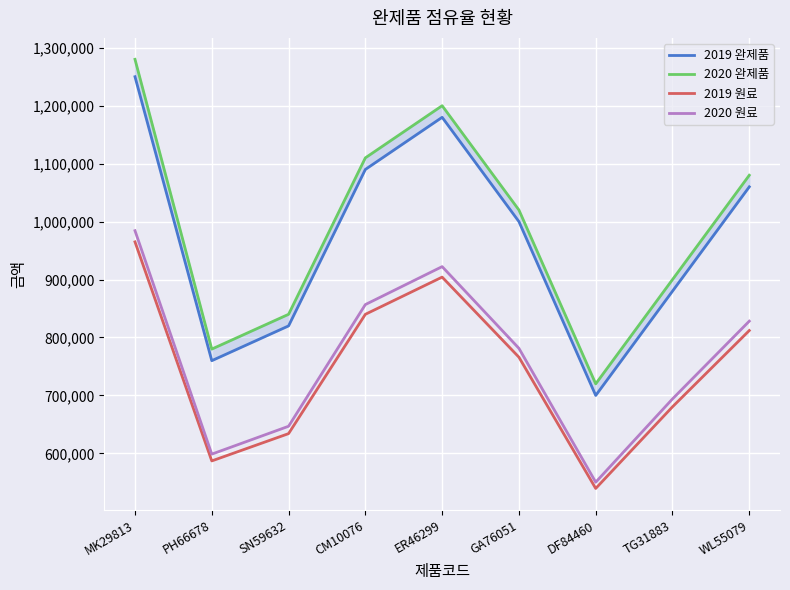

At which category does the chart reach its peak across all series?

MK29813